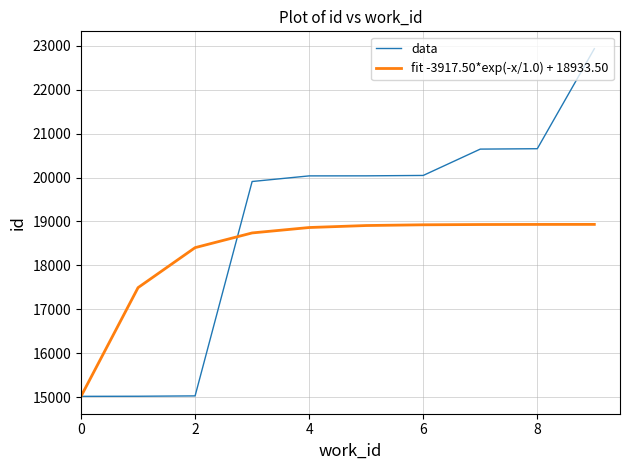

After their last crossing, which series has the higher values: data or fit -3917.50*exp(-x/1.0) + 18933.50?

data